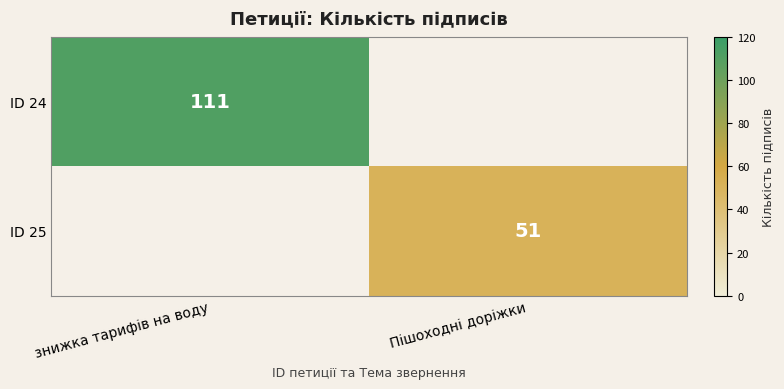

Is it true that ID 24 equals 111 at знижка тарифів на воду?

True